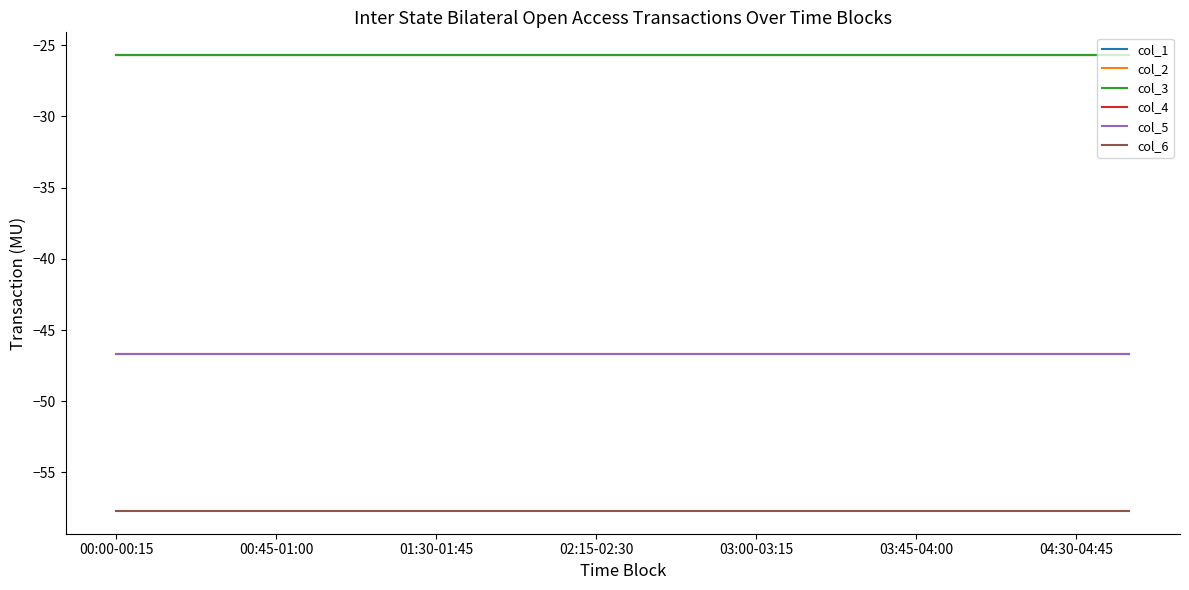

What is the average value of the col_3 series?

-25.7